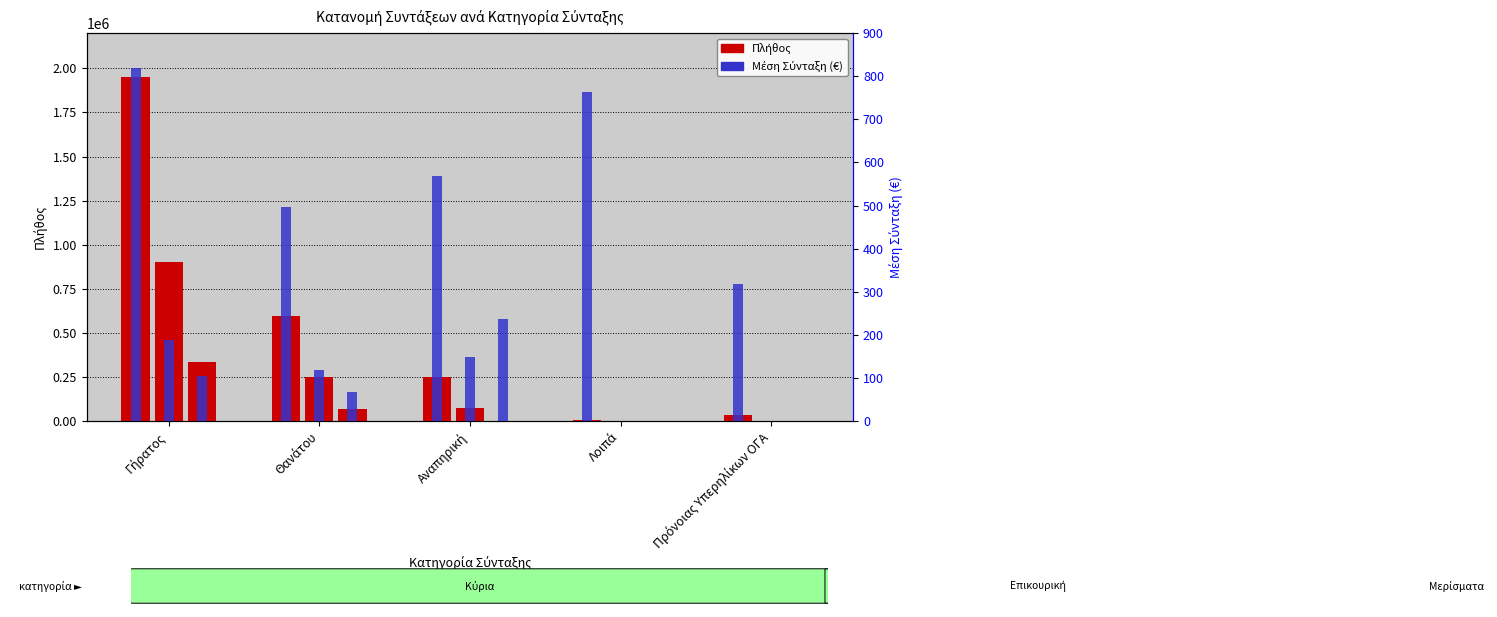

What is the total value across all series at Γήρατος?

3192095.9